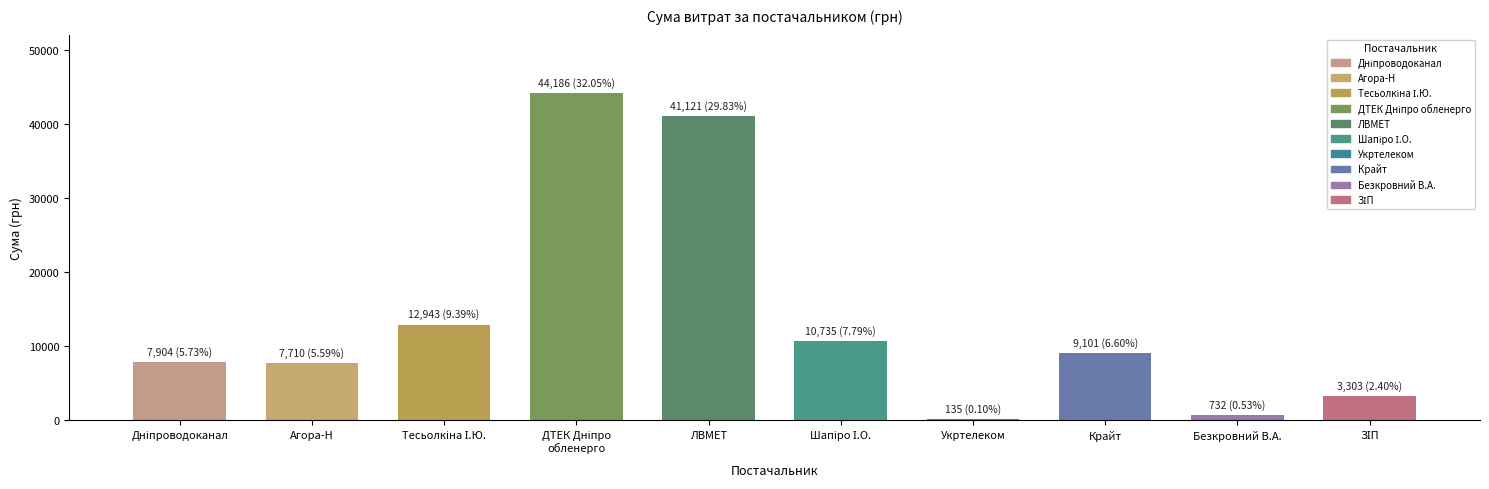

The chart shows a value of 3899.0 at Крайт. True or false?

False